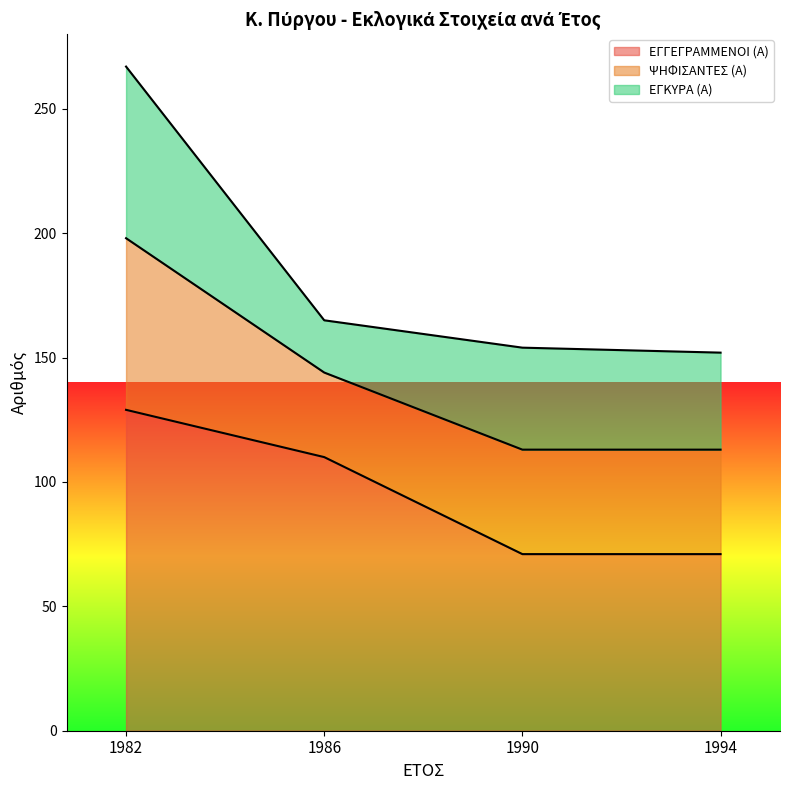

Reading left to right, list all the values displayed in this chart.

ΕΓΓΕΓΡΑΜΜΕΝΟΙ (Α): 129	110	71	71
ΨΗΦΙΣΑΝΤΕΣ (Α): 69	34	42	42
ΕΓΚΥΡΑ (Α): 69	21	41	39